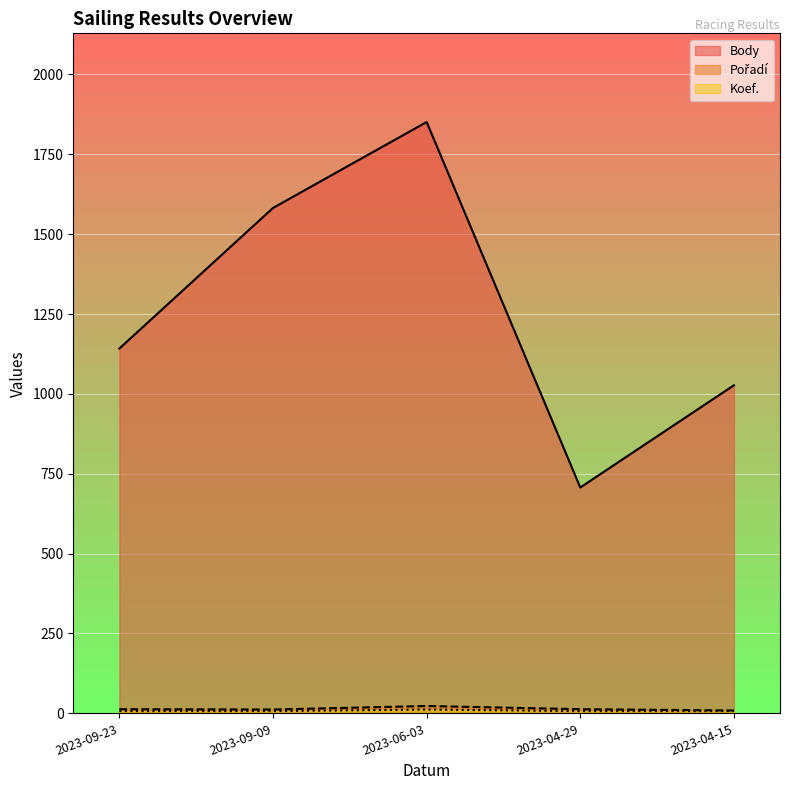

What is the difference between the maximum and minimum values in the Koef. series?

5